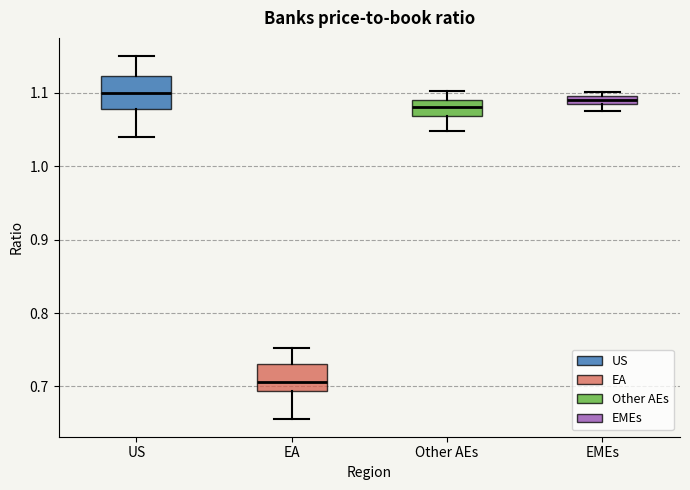

Where does the upper whisker of the box for Other AEs end on the y-axis? The values are not printed on the chart, so give them approximately, as read against the axis.

1.10